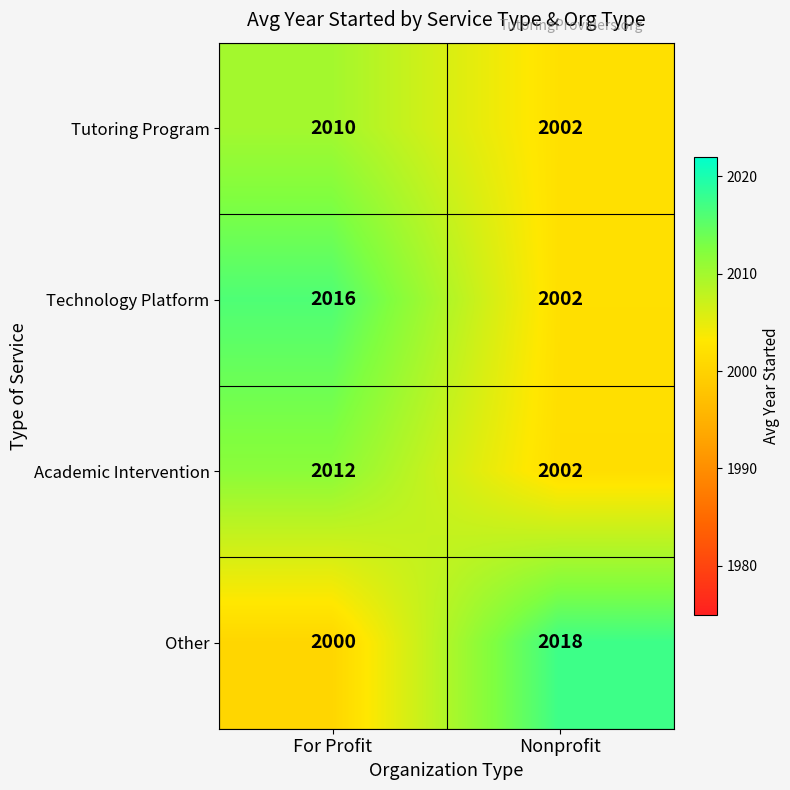

How many series are shown in this chart?

4